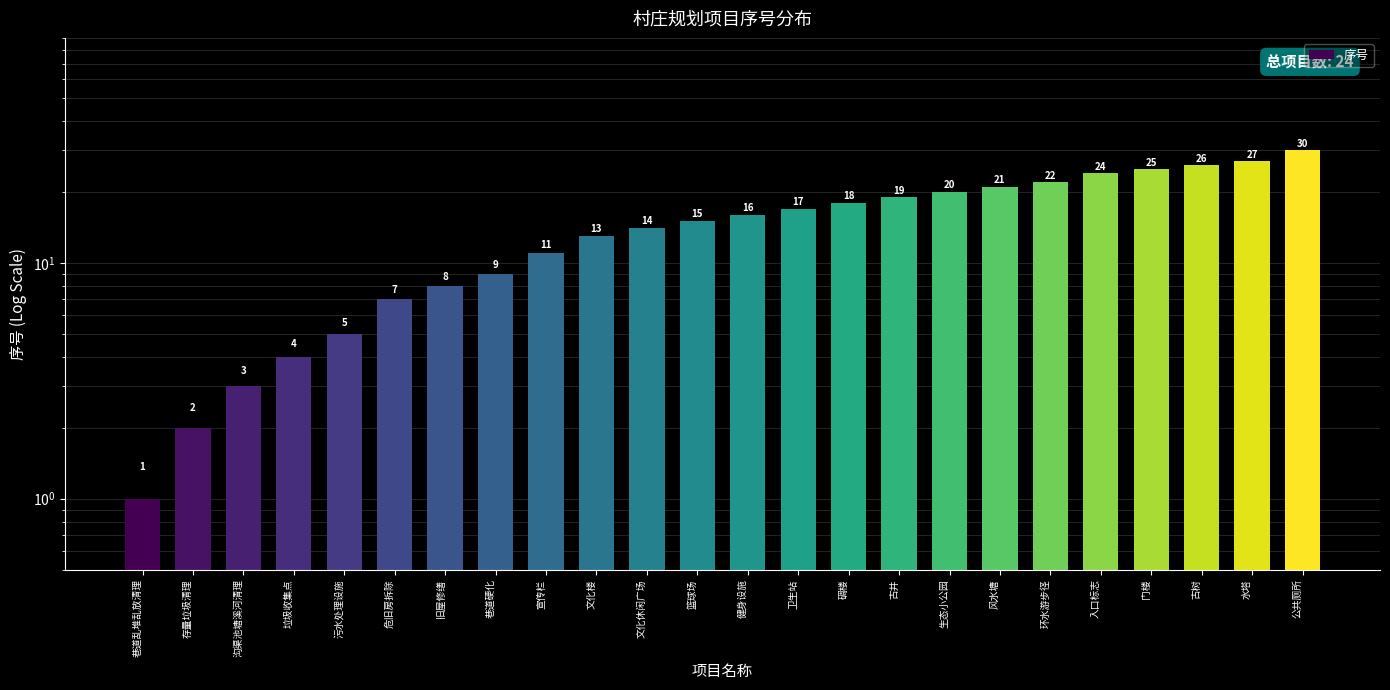

At which category does the chart reach its peak across all series?

公共厕所